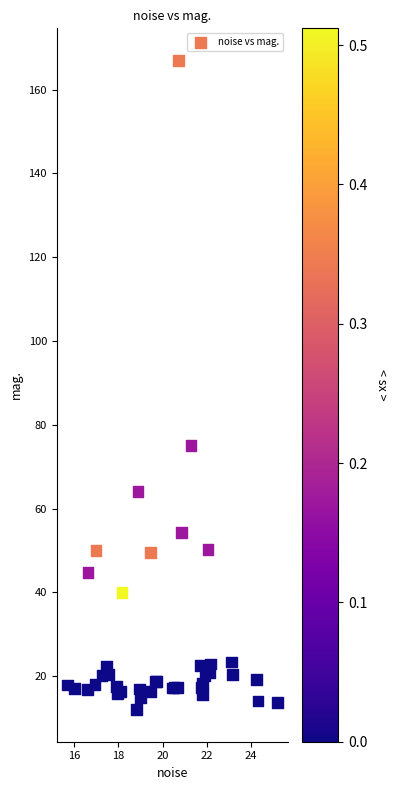

What Y value in the scatter plot is closest to 89?

75.1